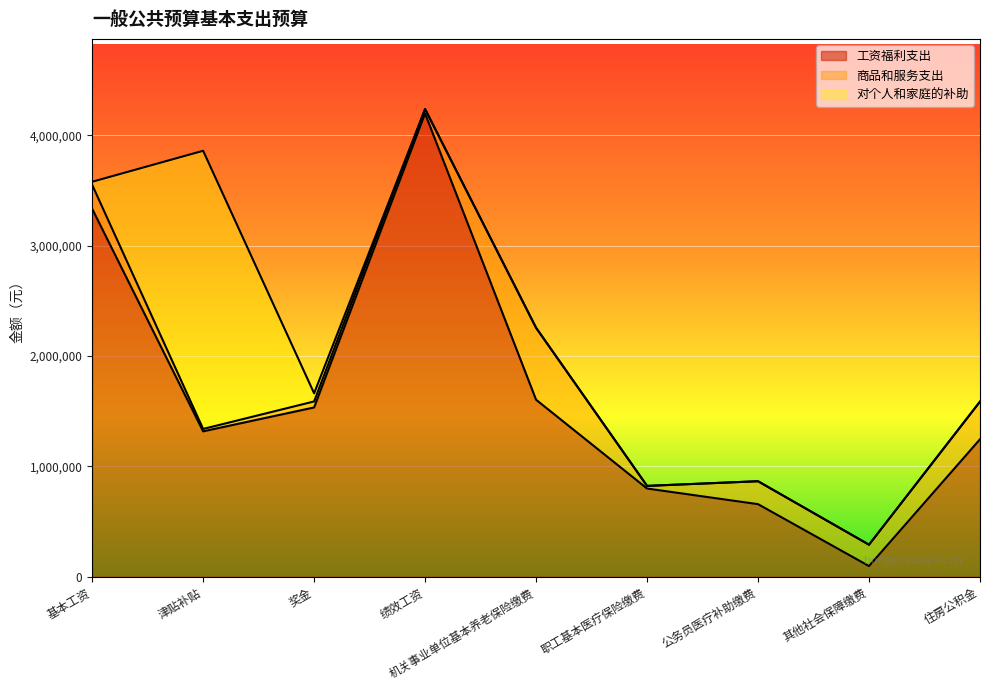

Which category has the lowest value in the 工资福利支出 series?

其他社会保障缴费